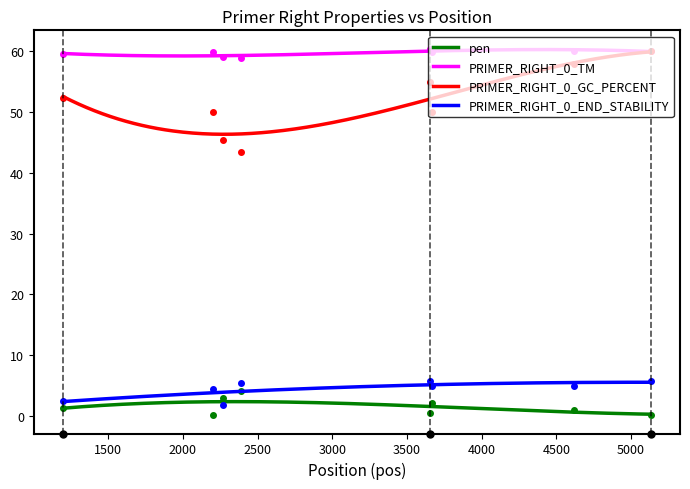

What is the value of the PRIMER_RIGHT_0_TM point at the 8th from the left?

60.1